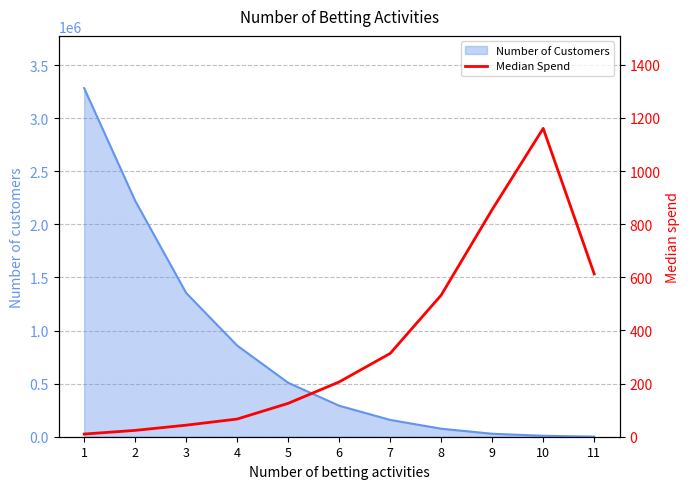

How many values exceed 206?

6